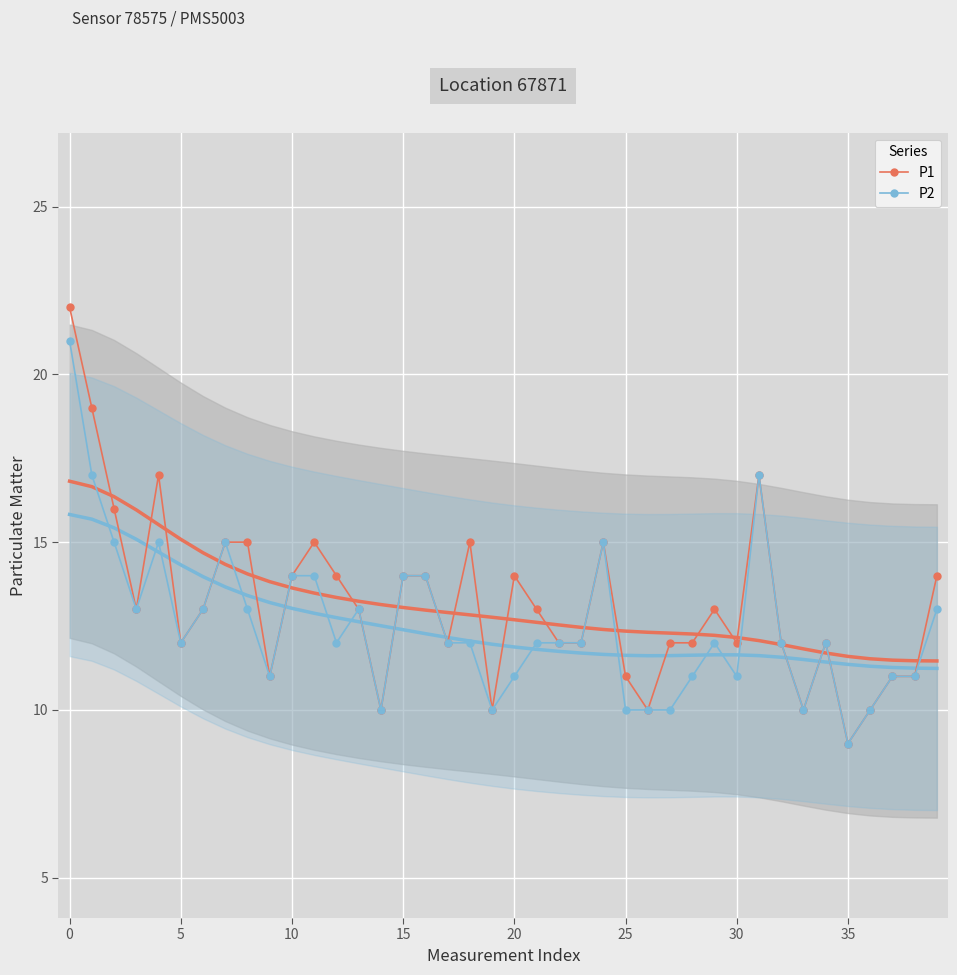

Between 34 and 35, which series saw the biggest shift?

P1